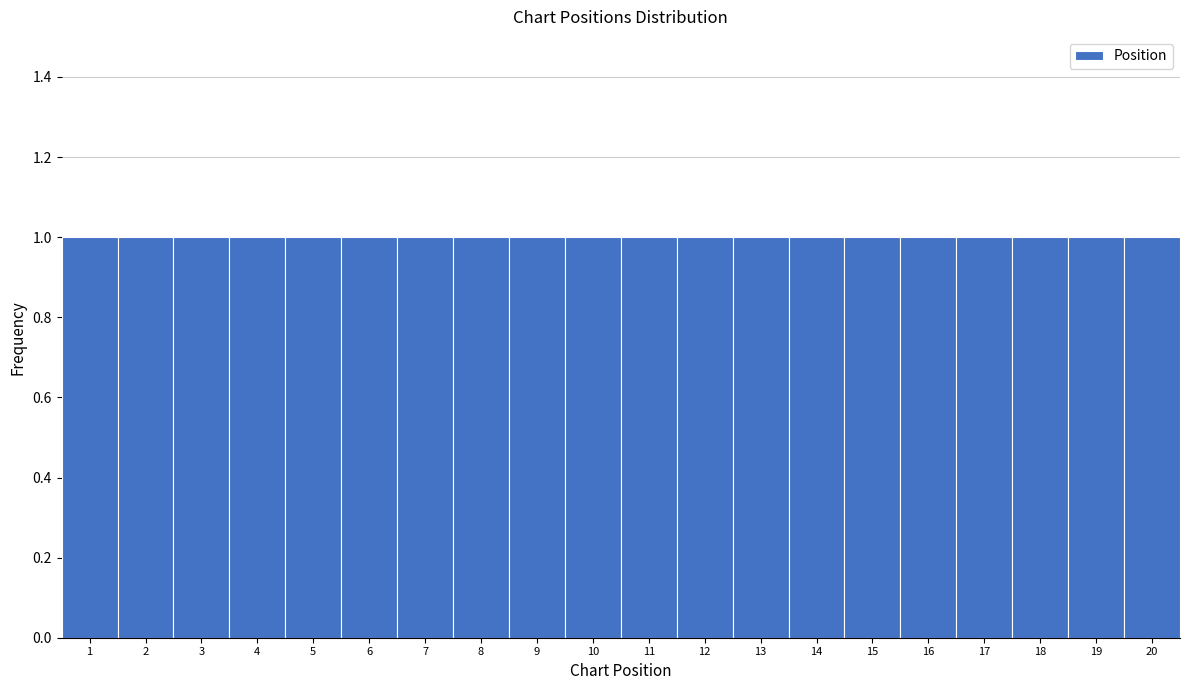

How tall is the bar that spans 0.5 to 1.5 on the x-axis? The values are not printed on the chart, so give them approximately, as read against the axis.

1